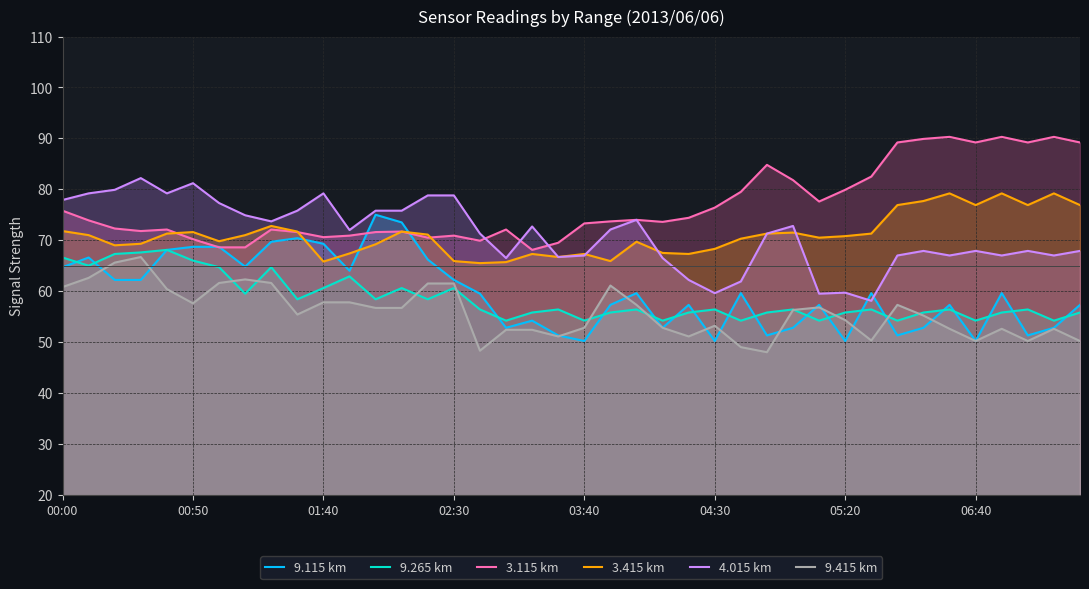

What are all the series names shown in the legend?

9.115 km, 9.265 km, 3.115 km, 3.415 km, 4.015 km, 9.415 km